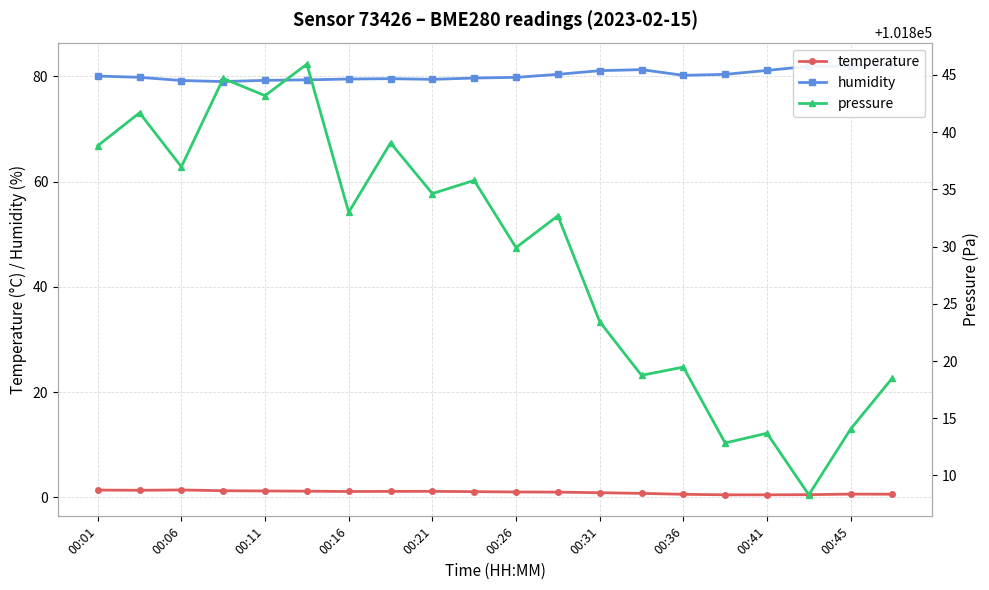

True or false: temperature has more than 1 interior local peaks.

True